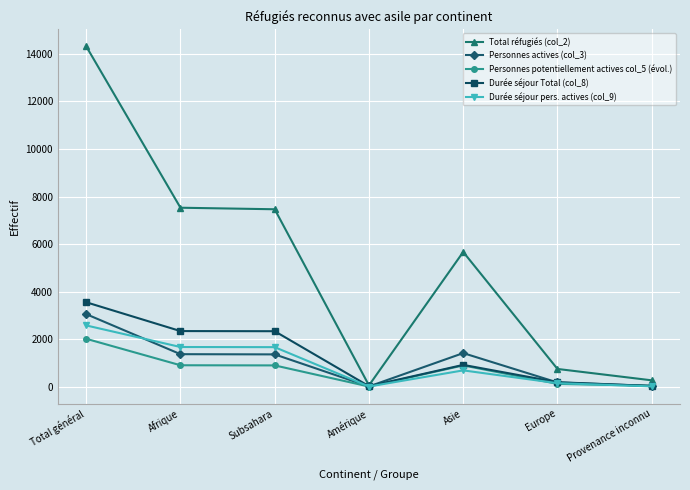

What is the difference between the highest and lowest values at Total général?

12292